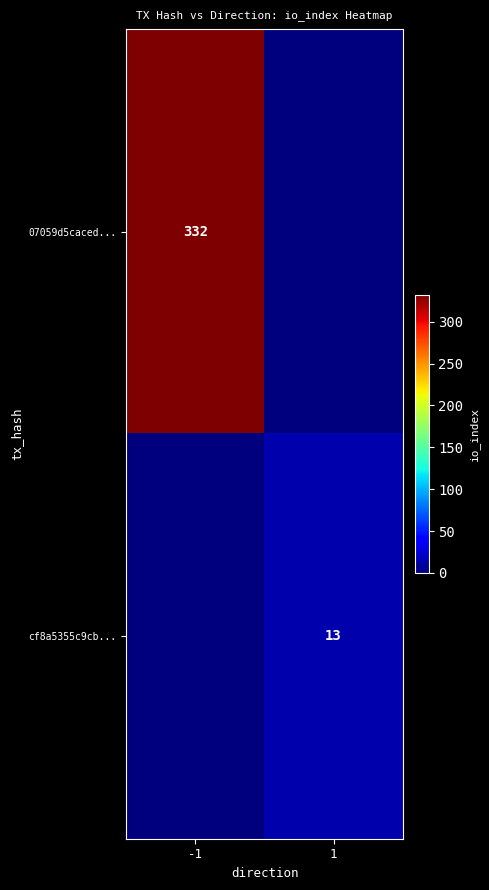

Is the value of 07059d5caced... at -1 greater than the value of cf8a5355c9cb... at 1?

Yes